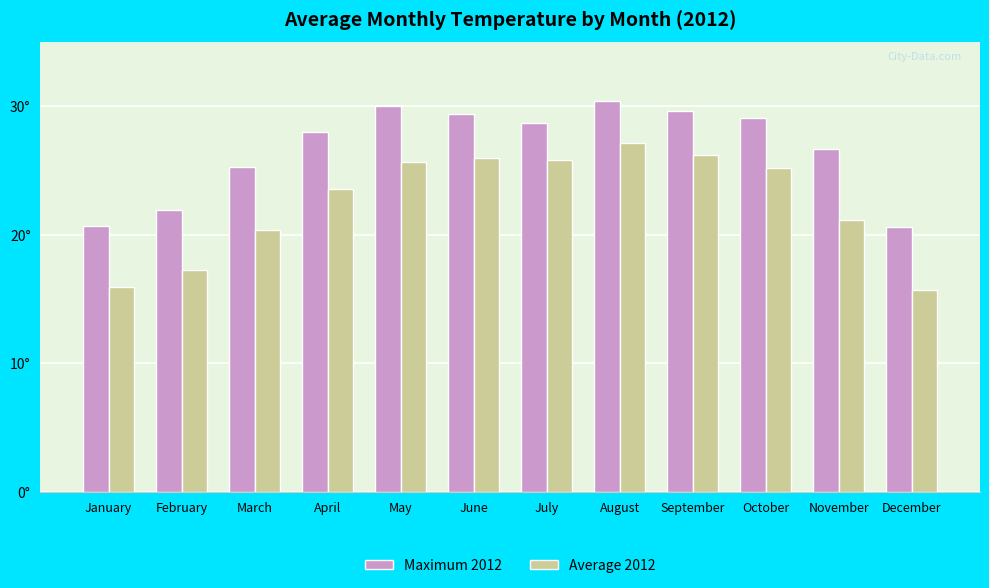

Does the chart contain stacked bars?

No